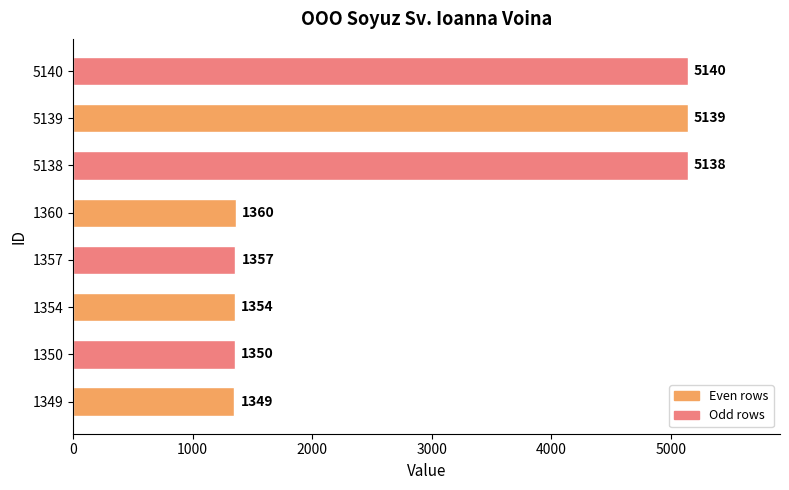

Approximately how many times larger is the value at 5140 compared to 1354?

3.8